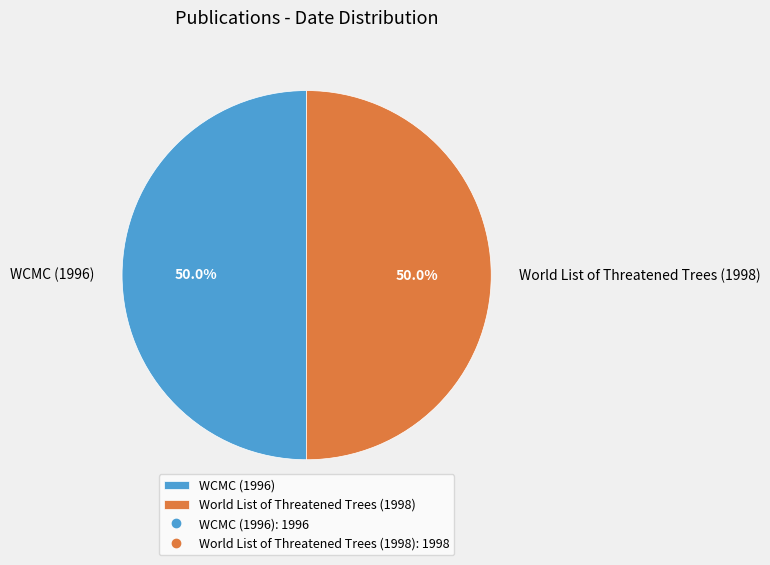

What percentage is NOT represented by World List of Threatened Trees (1998)?

50.0%